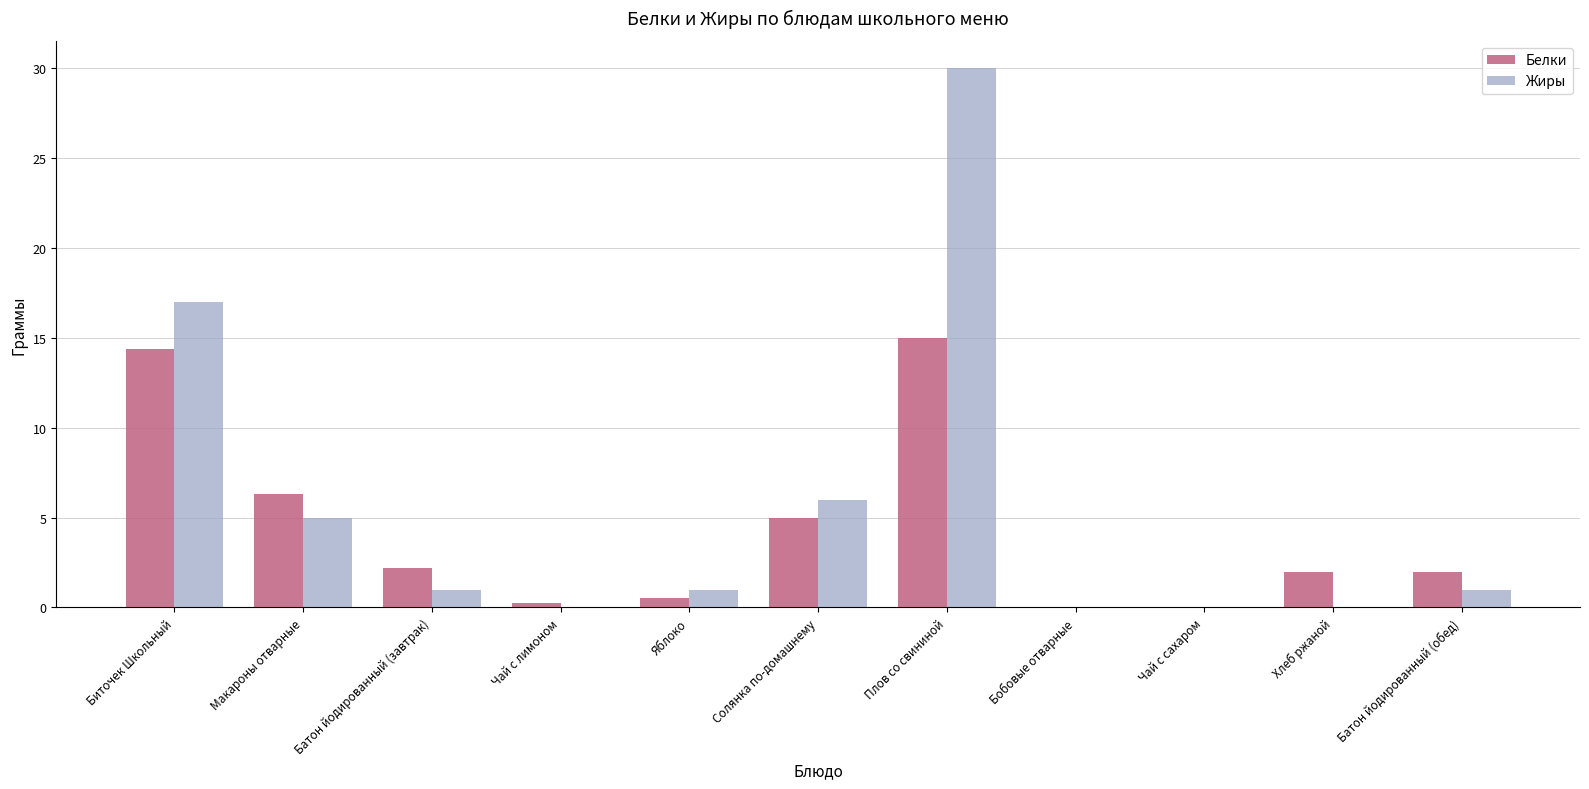

The Белки series shows 2.0 at Макароны отварные. True or false?

False